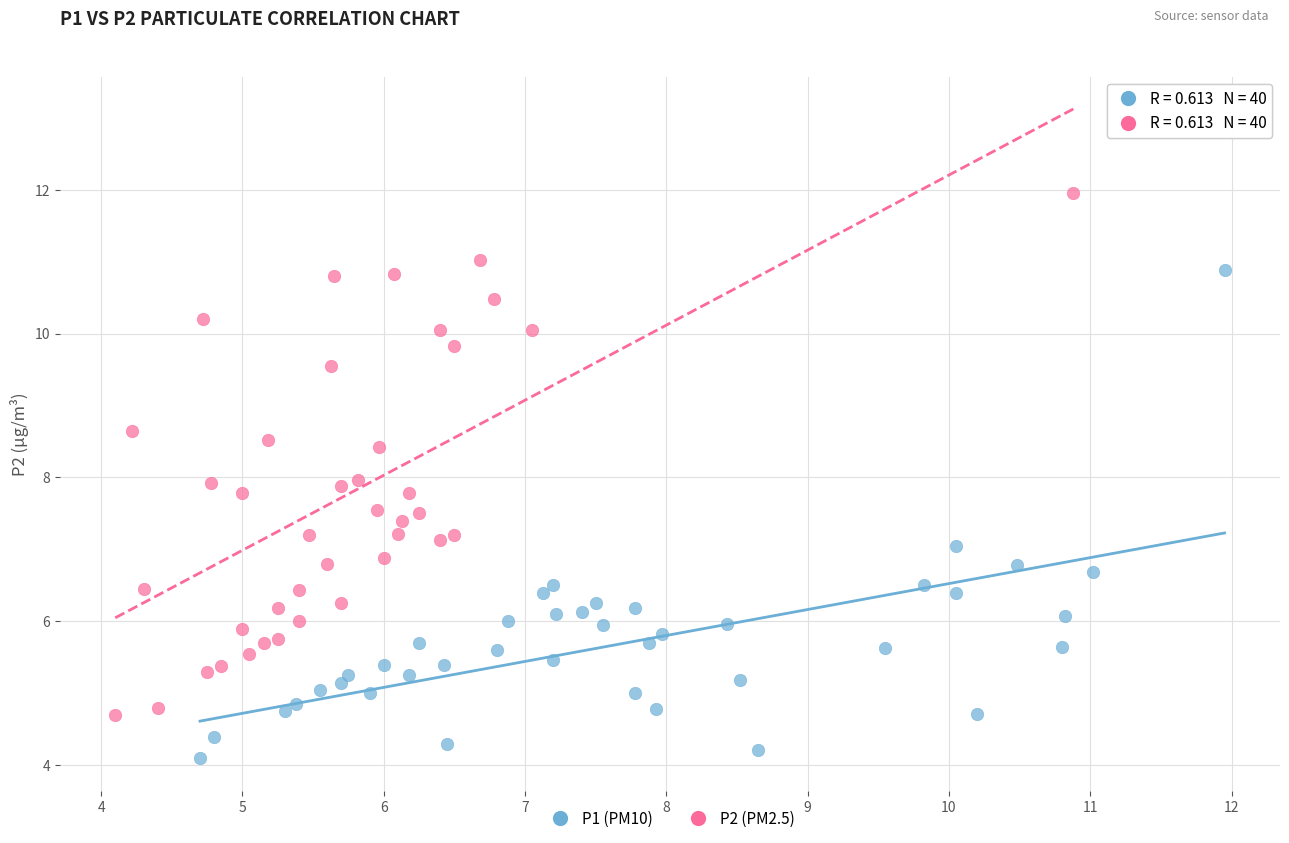

Which series contains the lowest Y value?

P1 (PM10)